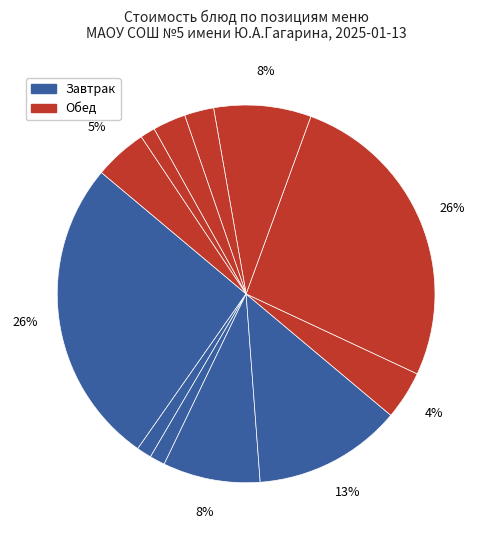

How many segments does this pie chart have?

12